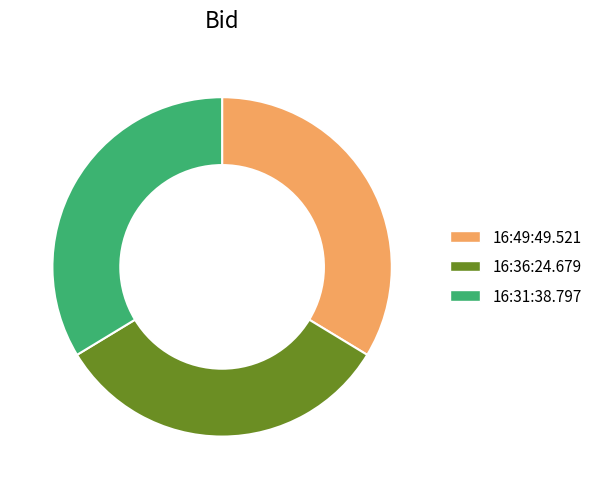

Do 16:49:49.521 and 16:31:38.797 together represent more than half of the pie?

Yes